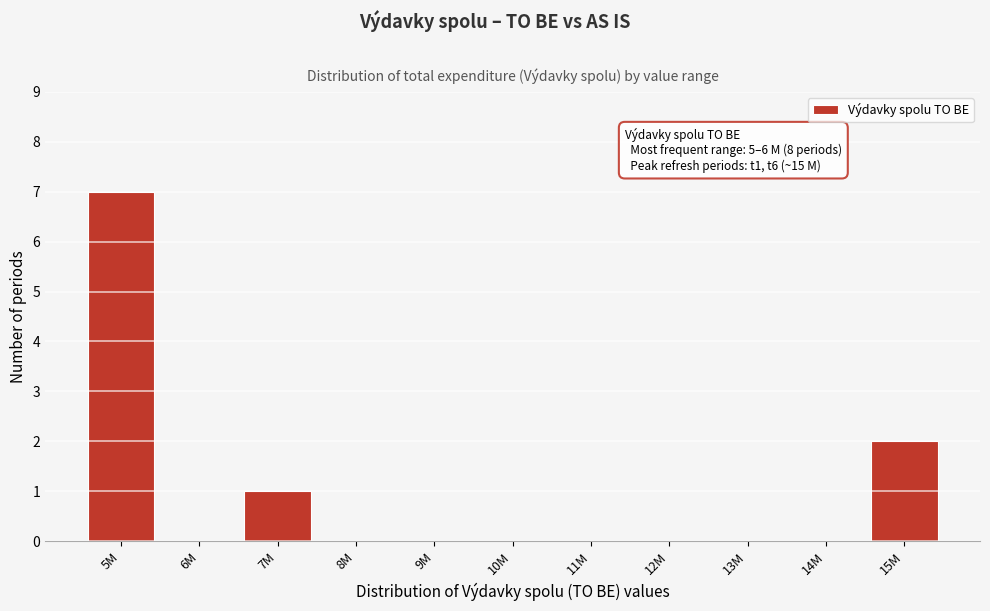

Reading right to left, what are all the values shown in this chart?

15M=2	14M=0	13M=0	12M=0	11M=0	10M=0	9M=0	8M=0	7M=1	6M=0	5M=7